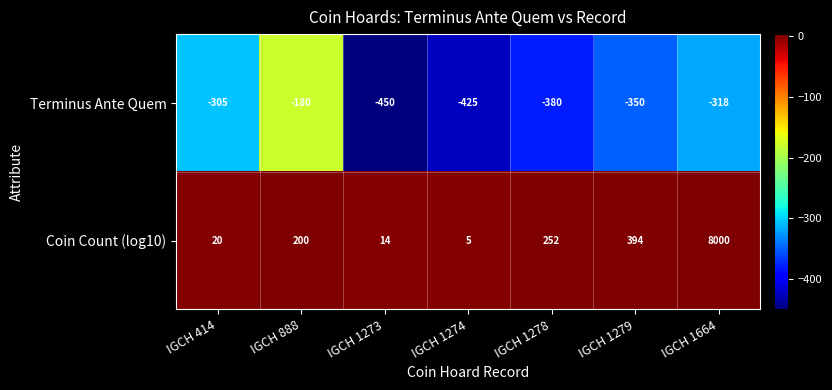

What is the maximum value shown in the chart?

8000